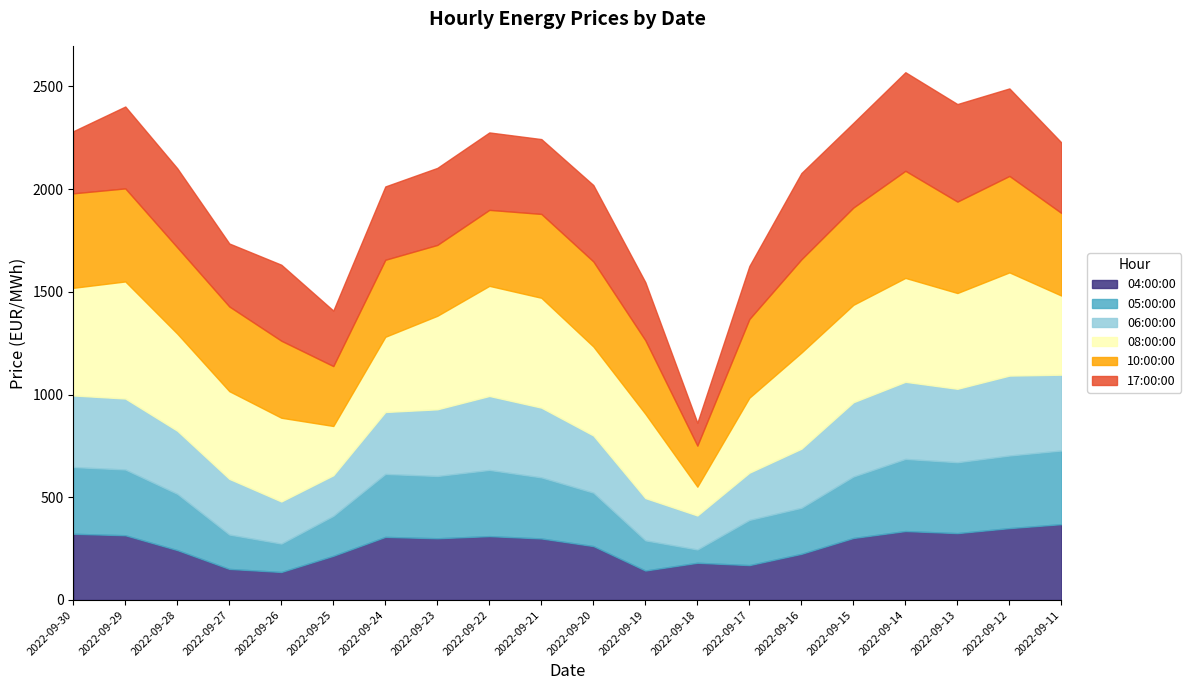

What is the value of the 05:00:00 point at the 16th from the left?

299.2